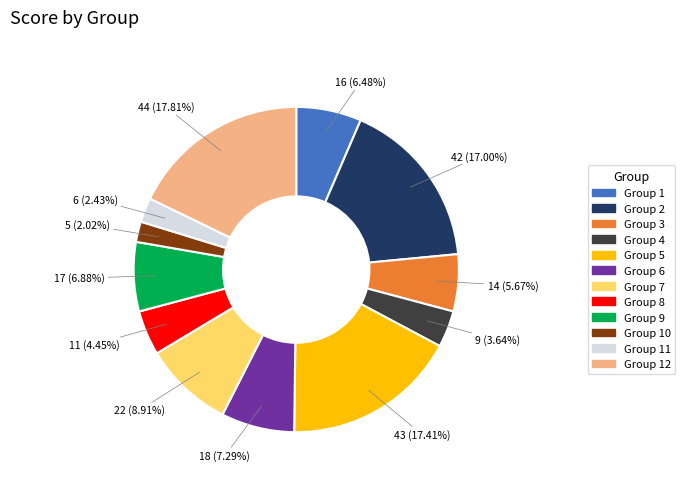

Is there any slice that represents more than half of the pie?

No